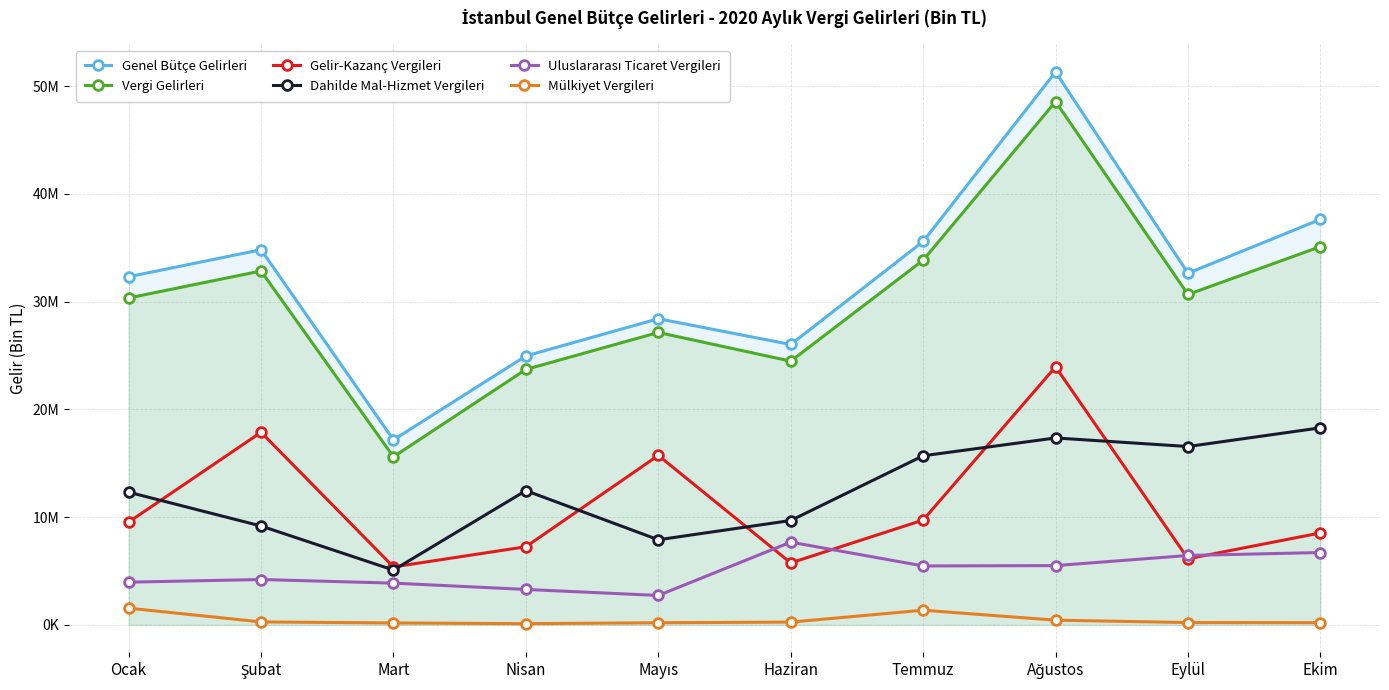

How many interior local peaks does the Vergi Gelirleri series have?

3